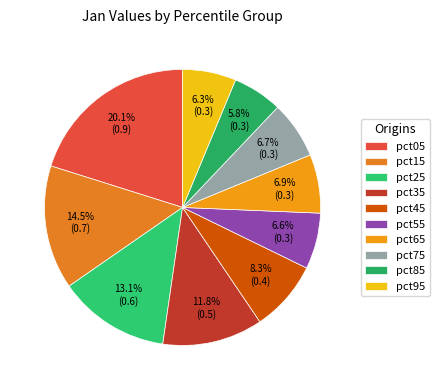

Rank the categories by value from highest to lowest.

pct05, pct15, pct25, pct35, pct45, pct65, pct75, pct55, pct95, pct85